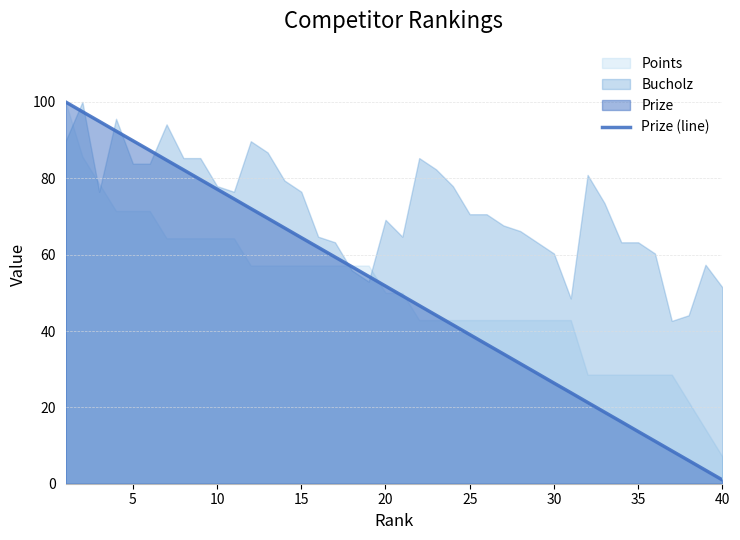

What is the difference between the second highest and second lowest values?

93.9